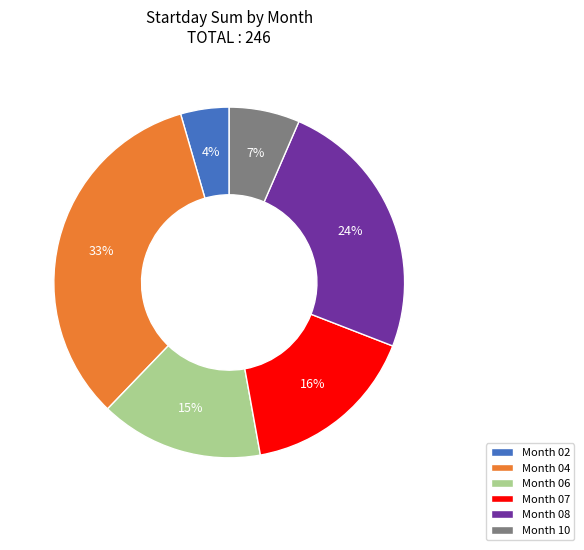

Combined, do Month 04 and Month 02 account for over 50%?

No